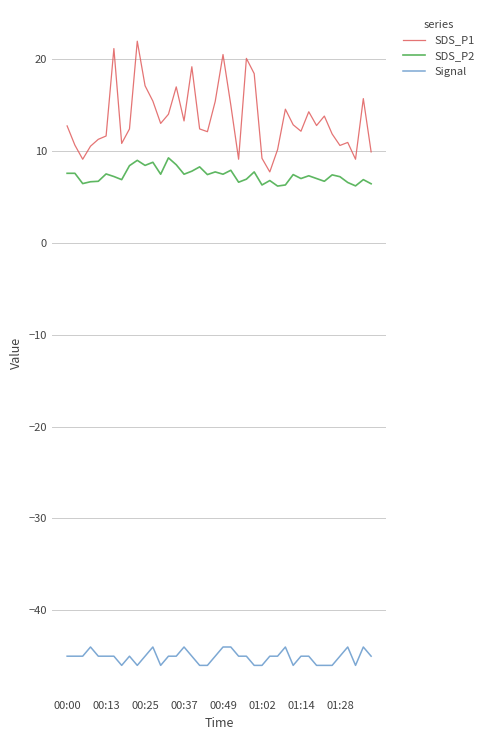

Rank the series by their maximum value, from lowest to highest.

Signal, SDS_P2, SDS_P1